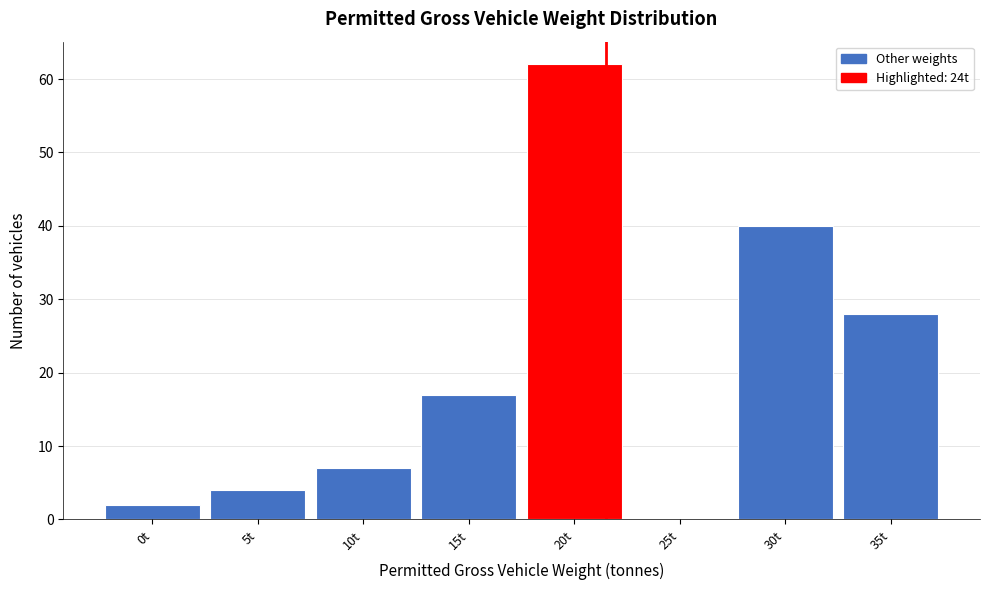

Reading right to left, list all the values displayed in this chart.

35t=28	30t=40	25t=0	20t=62	15t=17	10t=7	5t=4	0t=2